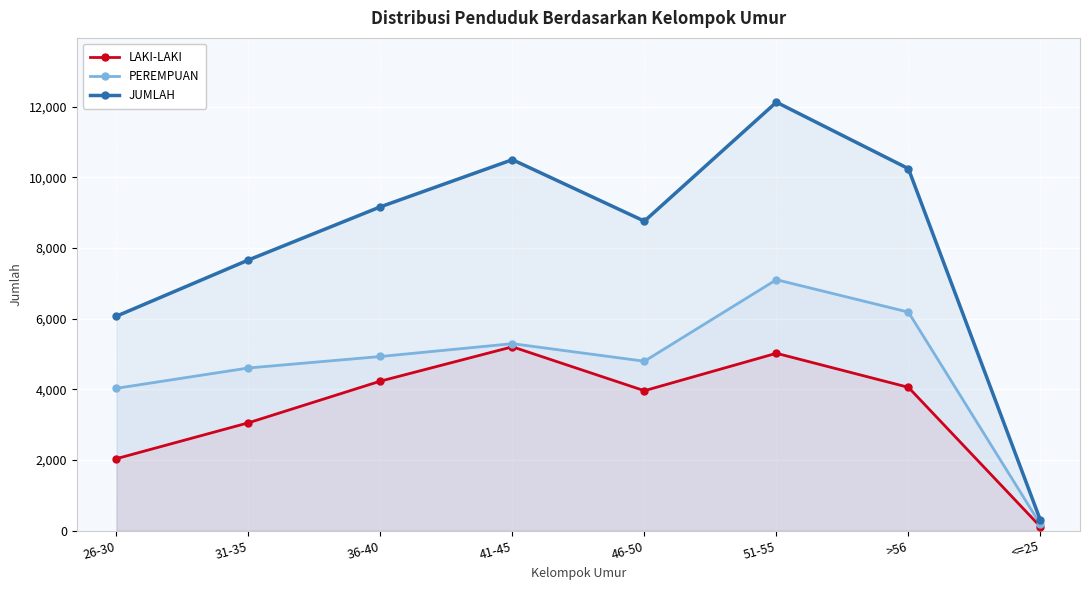

True or false: LAKI-LAKI and JUMLAH cross at least once.

False